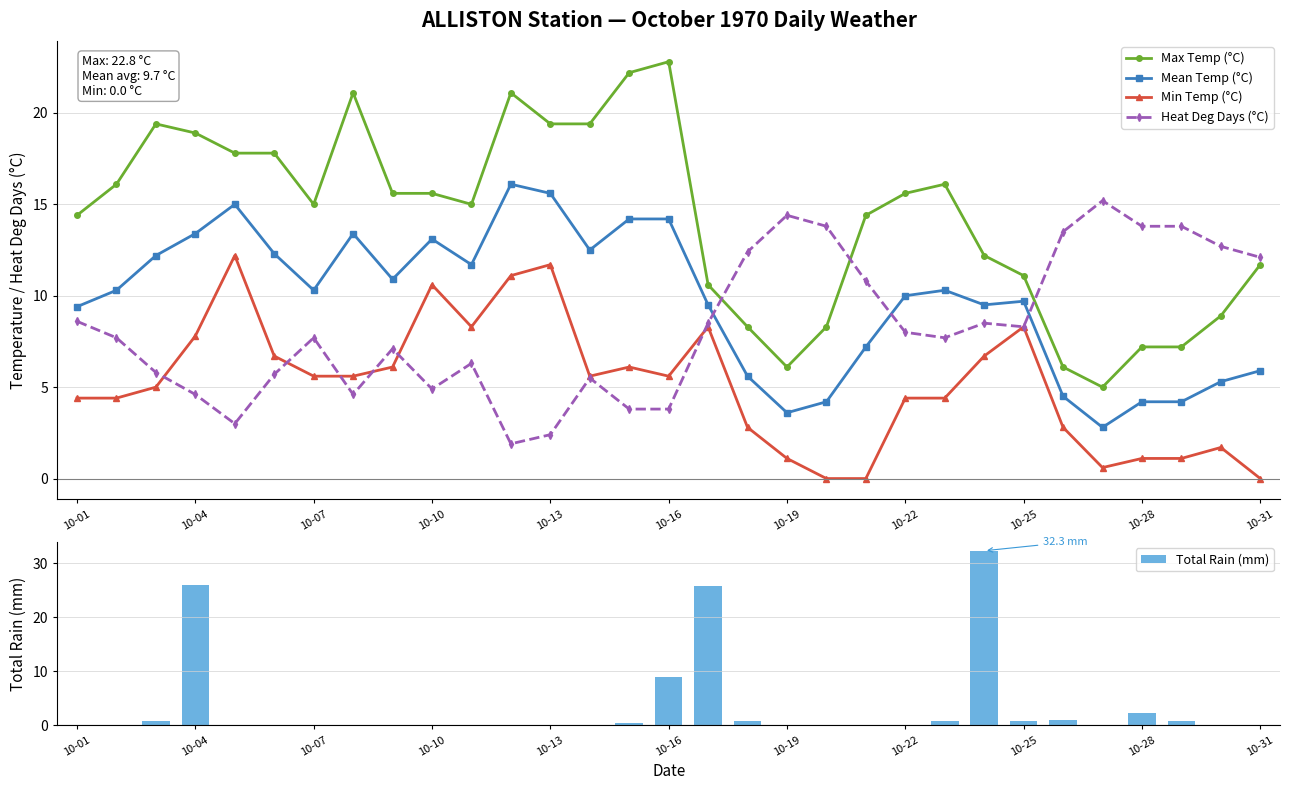

Read the Max Temp (°C) value at 10-19.

6.1